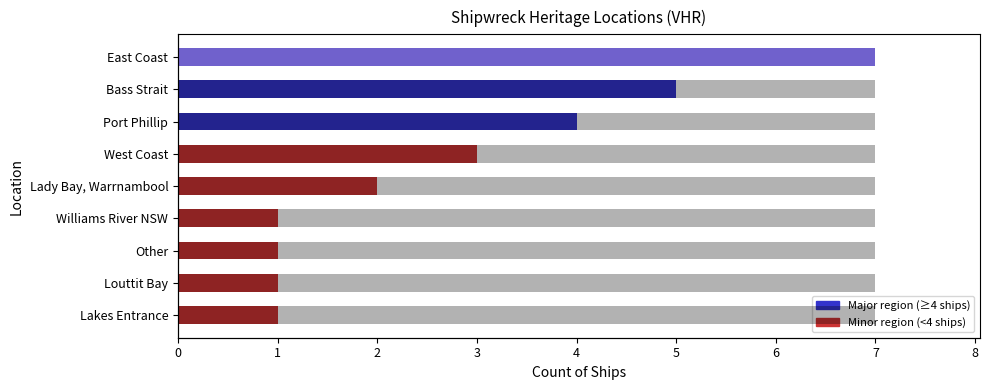

Reading right to left, list all the values displayed in this chart.

8=7	7=5	6=4	5=3	4=2	3=1	2=1	1=1	0=1